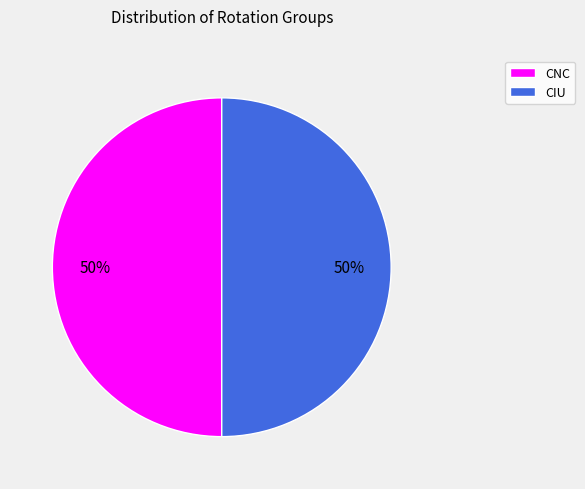

How many segments does this pie chart have?

2